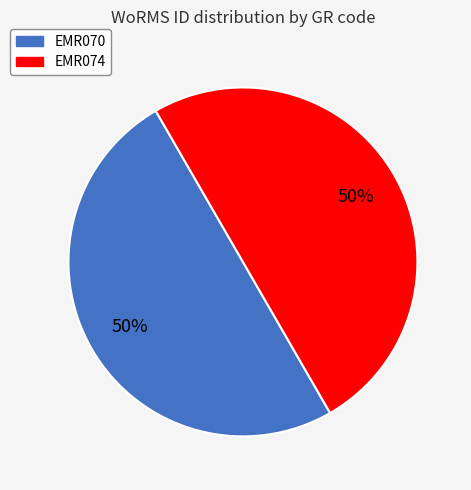

Is it true that EMR070 is 58% of the pie?

False